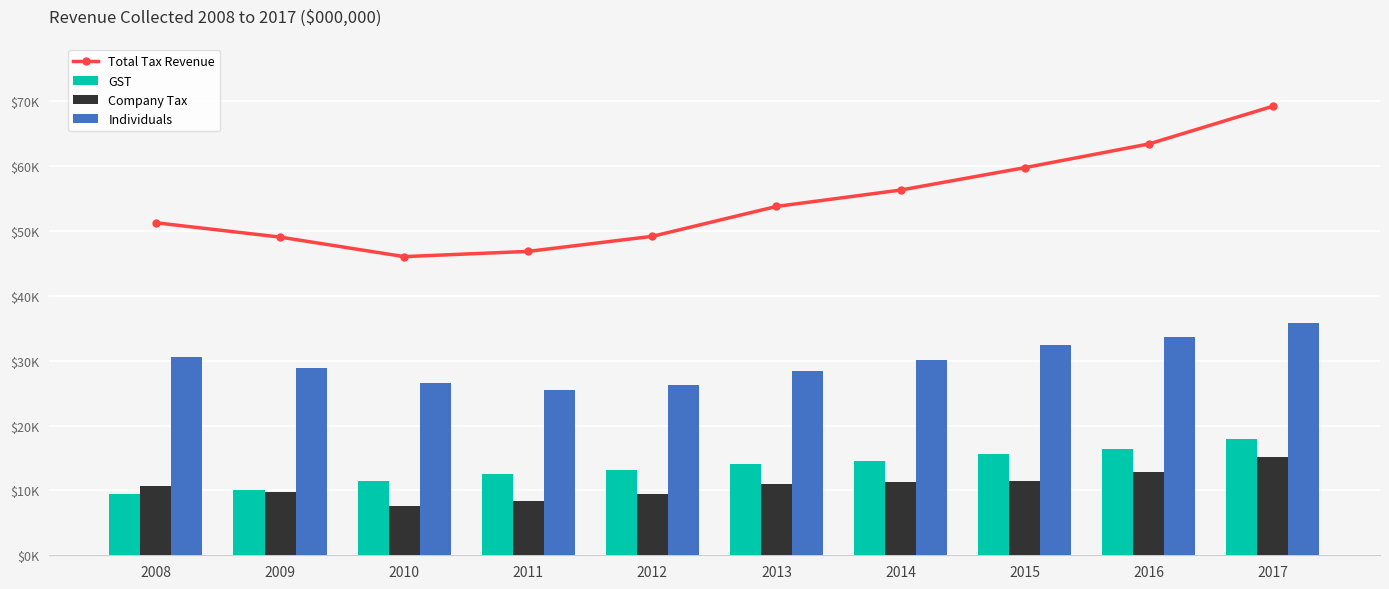

At which label does GST reach its minimum?

2008